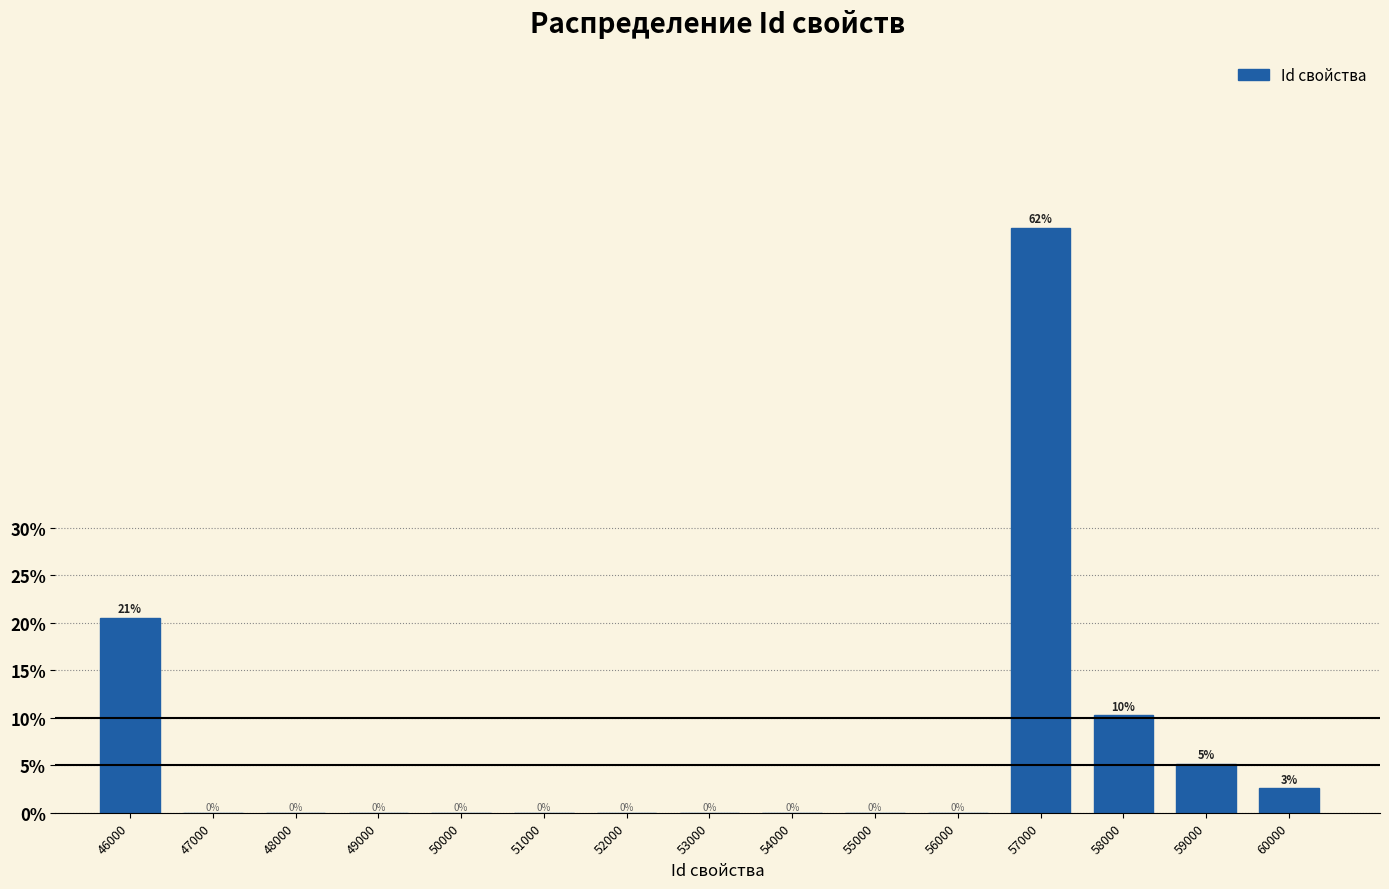

What is the maximum value shown in the chart?

61.5